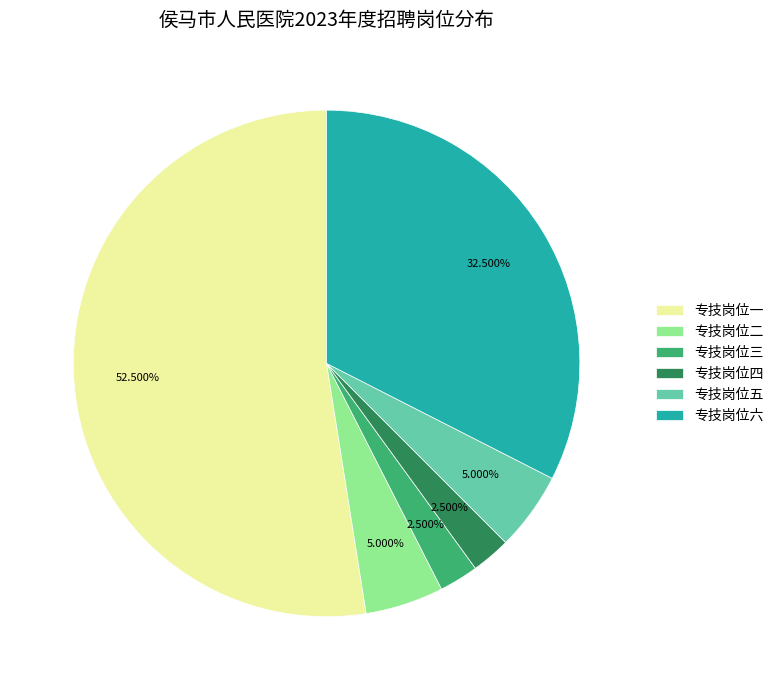

Do 专技岗位六 and 专技岗位三 together represent more than half of the pie?

No